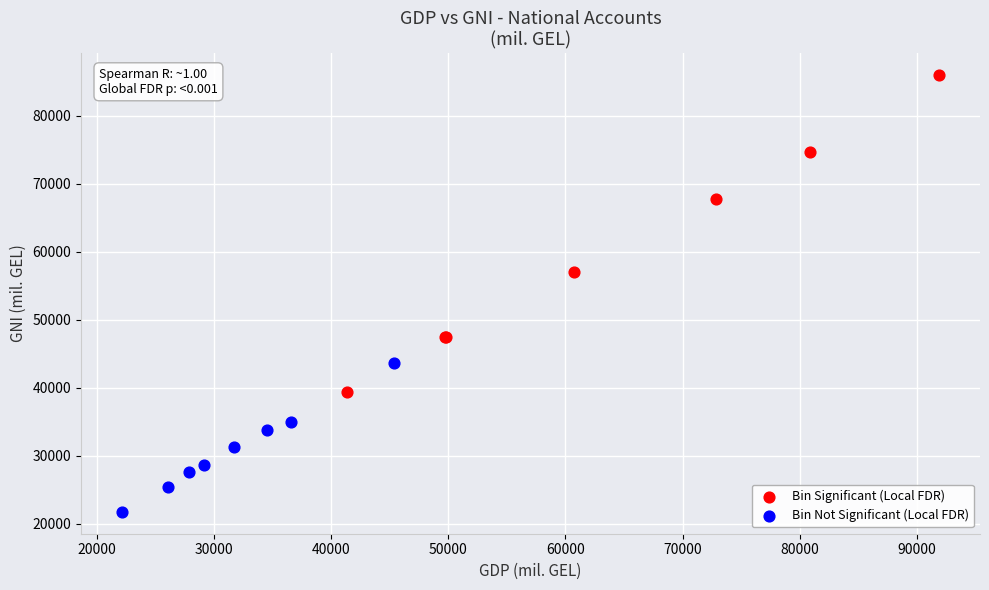

Which series has the widest spread of Y values?

Bin Significant (Local FDR)